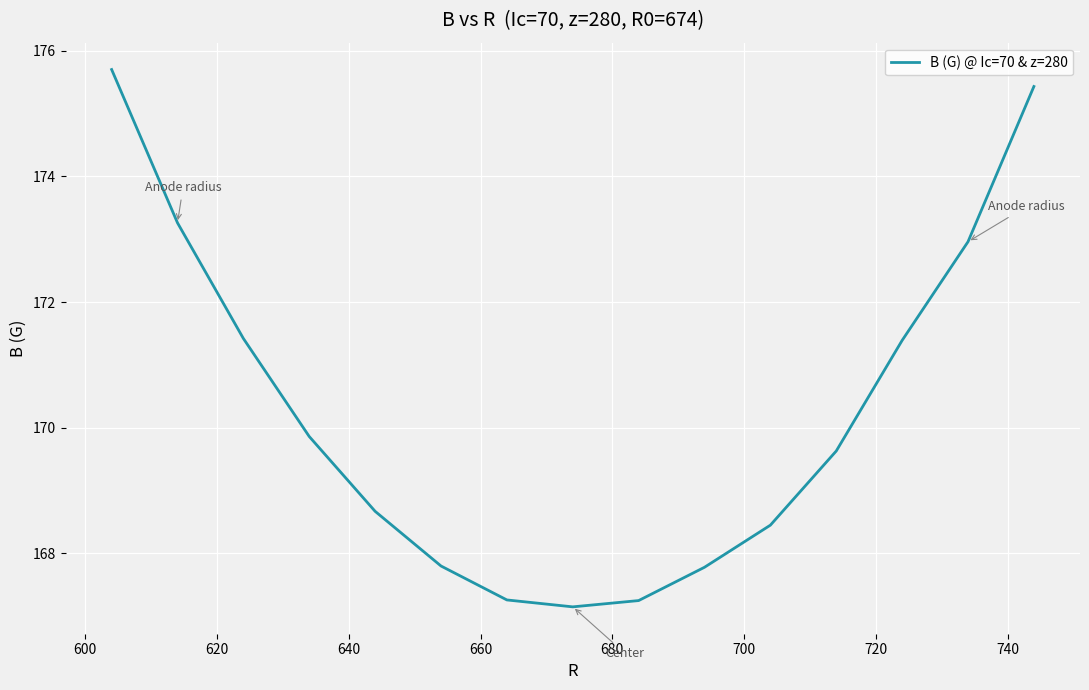

What is the smallest value displayed?

167.2